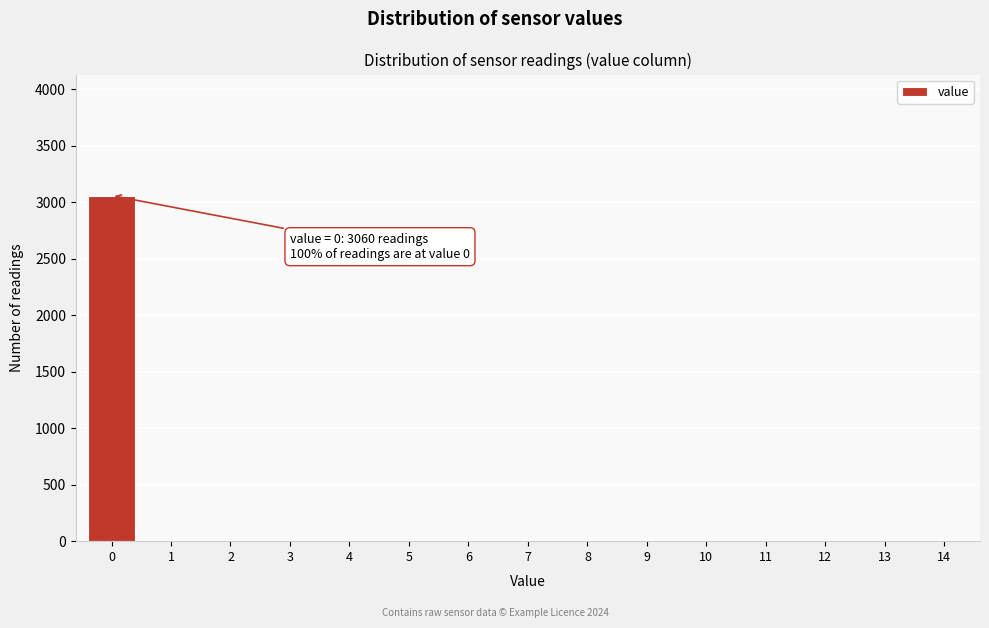

Reading right to left, what are all the values shown in this chart?

14=0	13=0	12=0	11=0	10=0	9=0	8=0	7=0	6=0	5=0	4=0	3=0	2=0	1=0	0=3060